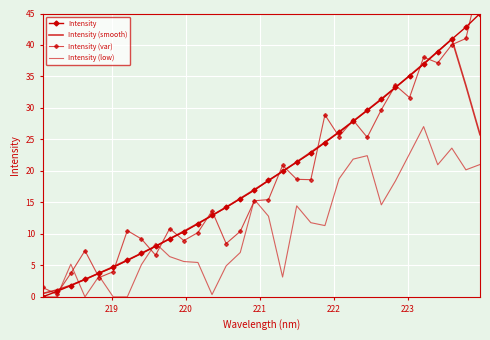

What are all the series names shown in the legend?

Intensity, Intensity (smooth), Intensity (var), Intensity (low)